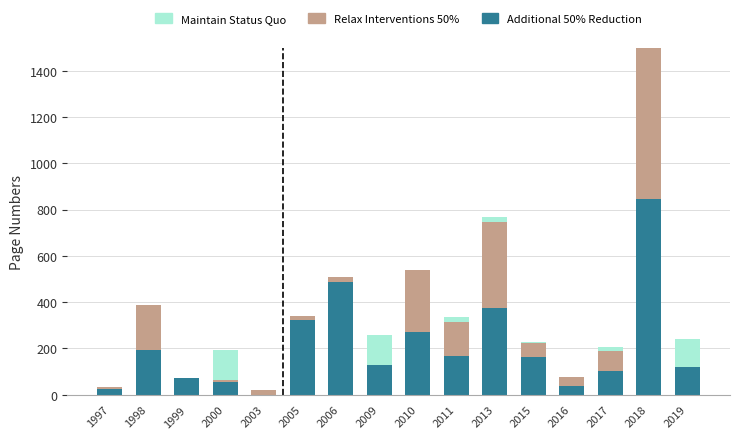

At which category is the sum across all series the highest?

2018